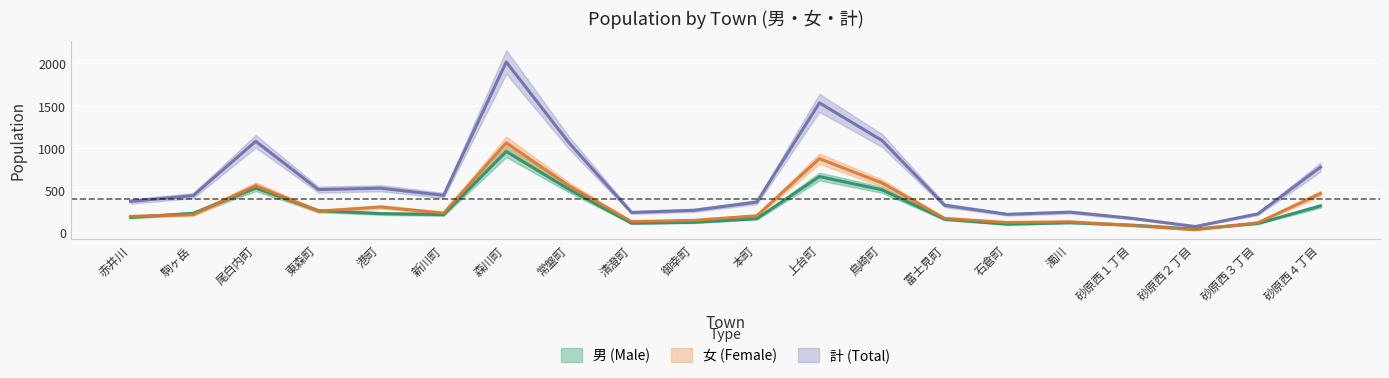

Does the chart display data point markers on the line(s)?

No